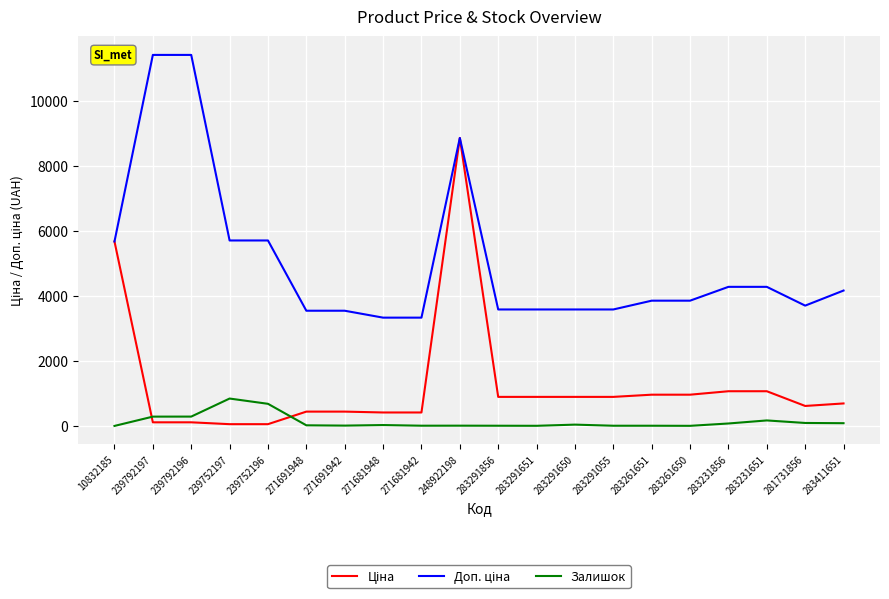

True or false: Залишок has a value of 43.0 at 283291650.

True